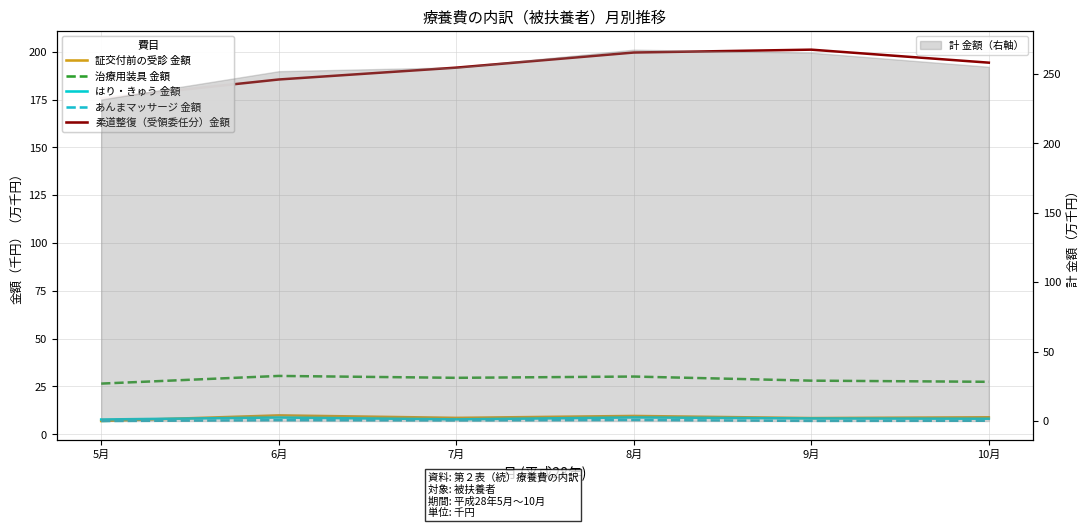

Reading left to right, what are all the values shown in this chart?

証交付前の受診 金額: 5月=6.9	6月=9.9	7月=8.6	8月=9.6	9月=8.5	10月=8.9
治療用装具 金額: 5月=26.5	6月=30.5	7月=29.5	8月=30.2	9月=28.0	10月=27.4
はり・きゅう 金額: 5月=7.8	6月=8.8	7月=7.8	8月=8.8	9月=8.3	10月=8.1
あんまマッサージ 金額: 5月=6.9	6月=7.4	7月=7.3	8月=7.5	9月=7.0	10月=7.1
柔道整復（受領委任分）金額: 5月=175.6	6月=185.5	7月=191.7	8月=199.6	9月=201.1	10月=194.3